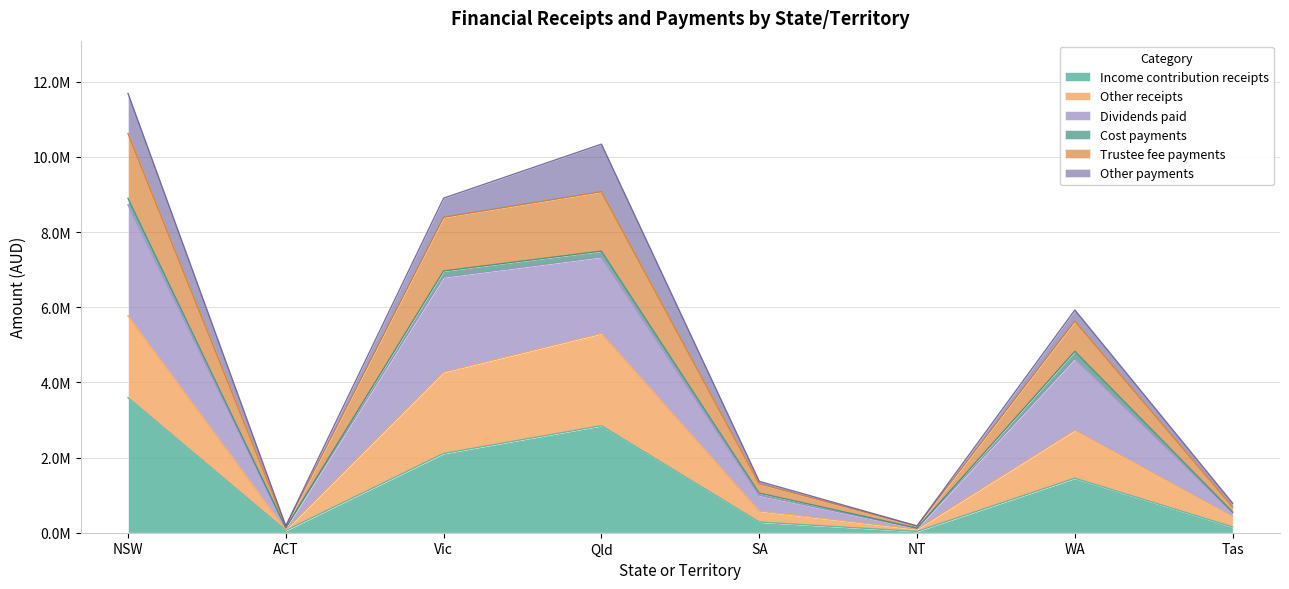

True or false: Income contribution receipts and Dividends paid intersect in this chart.

False